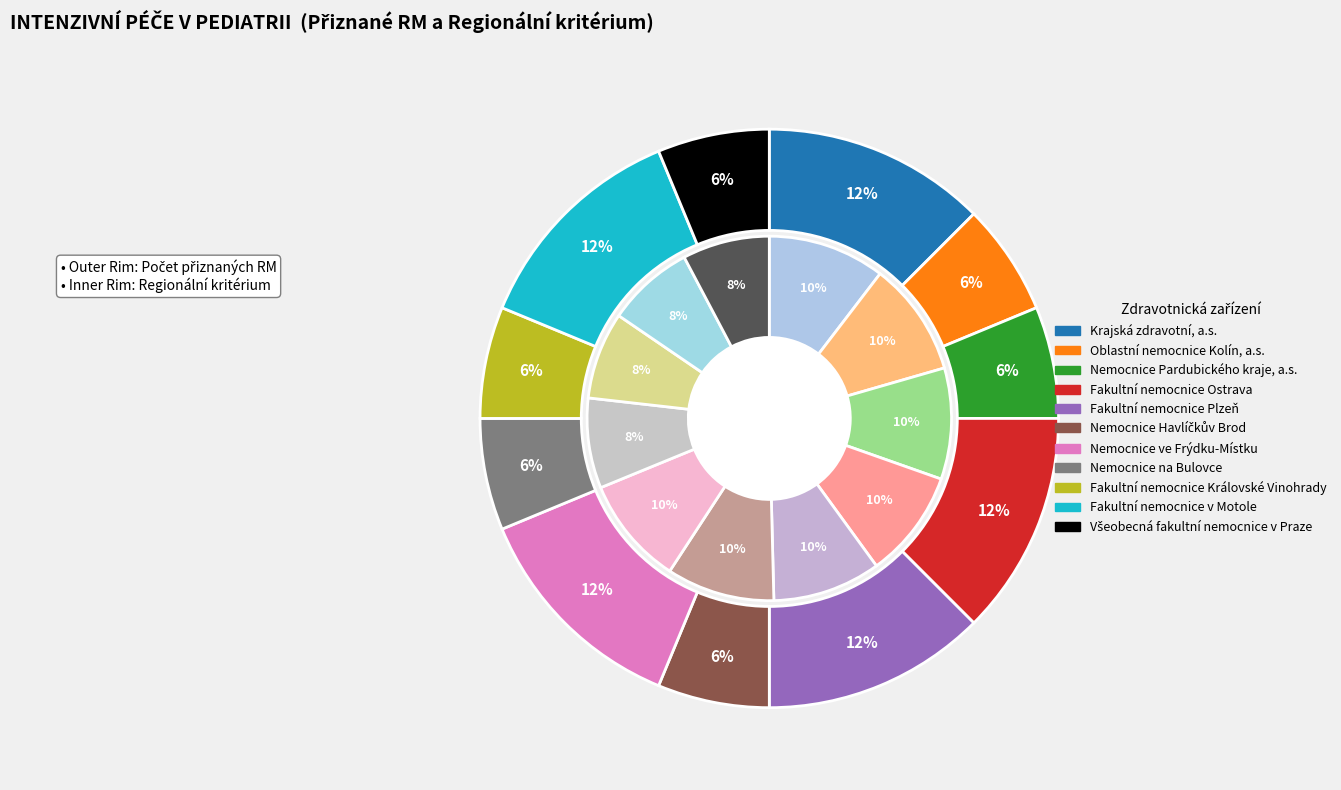

Which slice is the largest?

Krajská zdravotní, a.s.